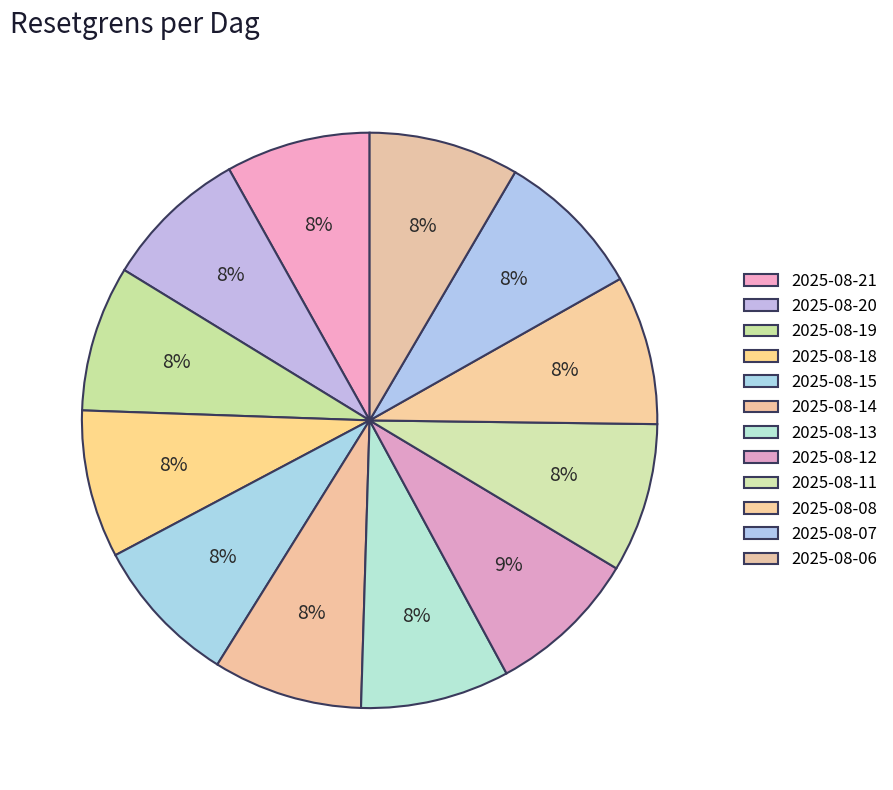

To the nearest percent, what portion does 2025-08-19 represent?

8%